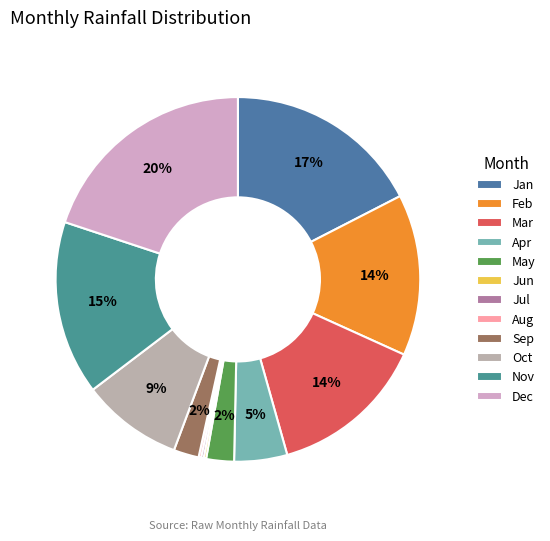

What is the ratio of the value at May to the value at Oct?

0.3